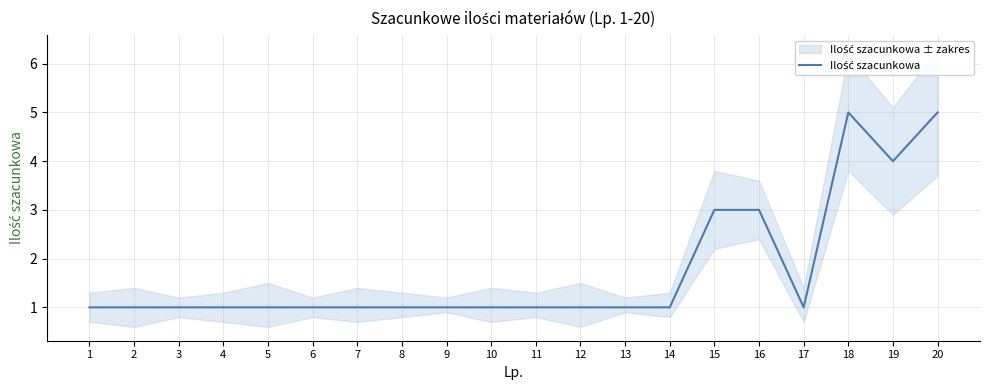

Reading left to right, transcribe all the data shown in this chart.

1	1	1	1	1	1	1	1	1	1	1	1	1	1	3	3	1	5	4	5